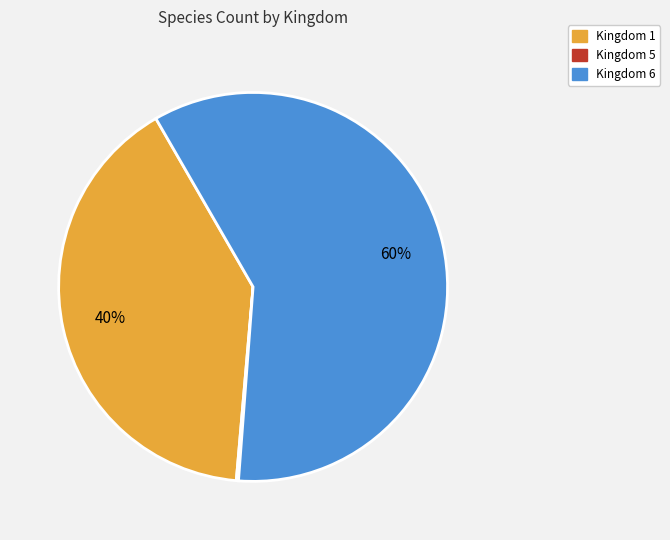

To the nearest percent, what is the average slice percentage?

33%